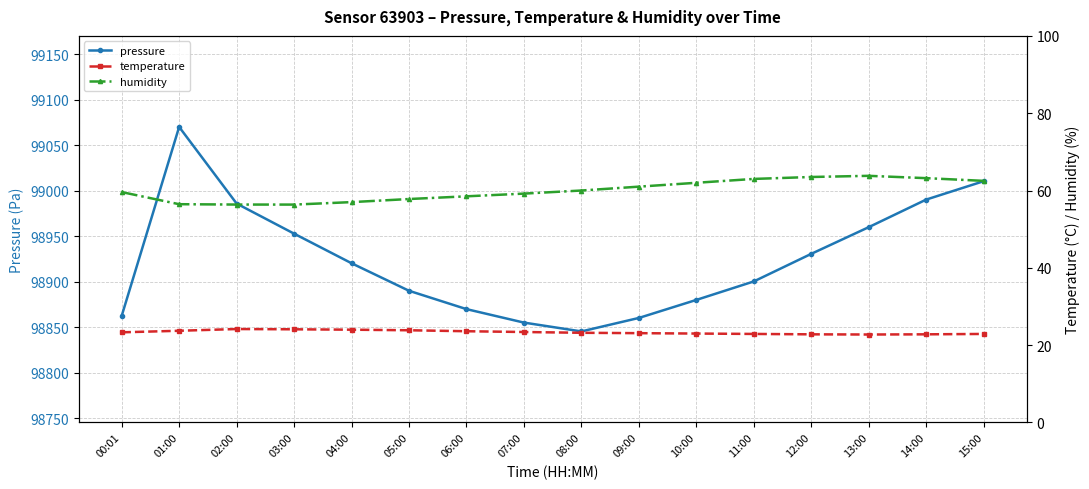

At 04:00, list the series in order from largest to smallest.

pressure, humidity, temperature